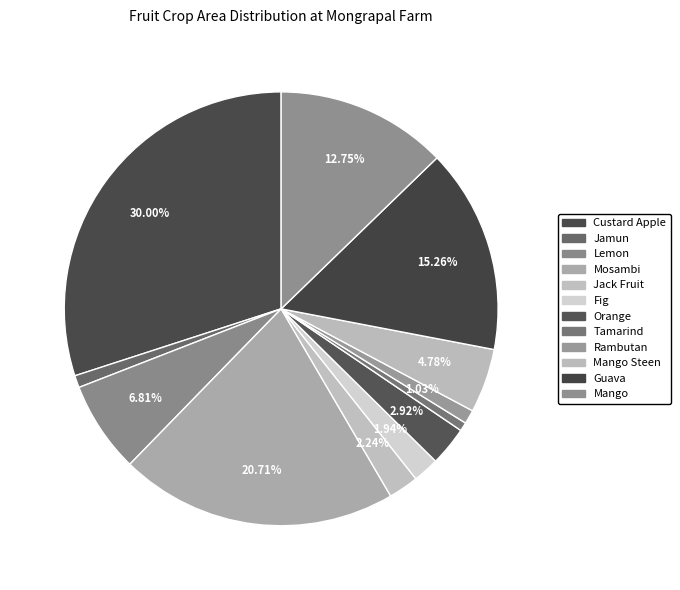

What is the smallest slice in the pie chart?

Tamarind